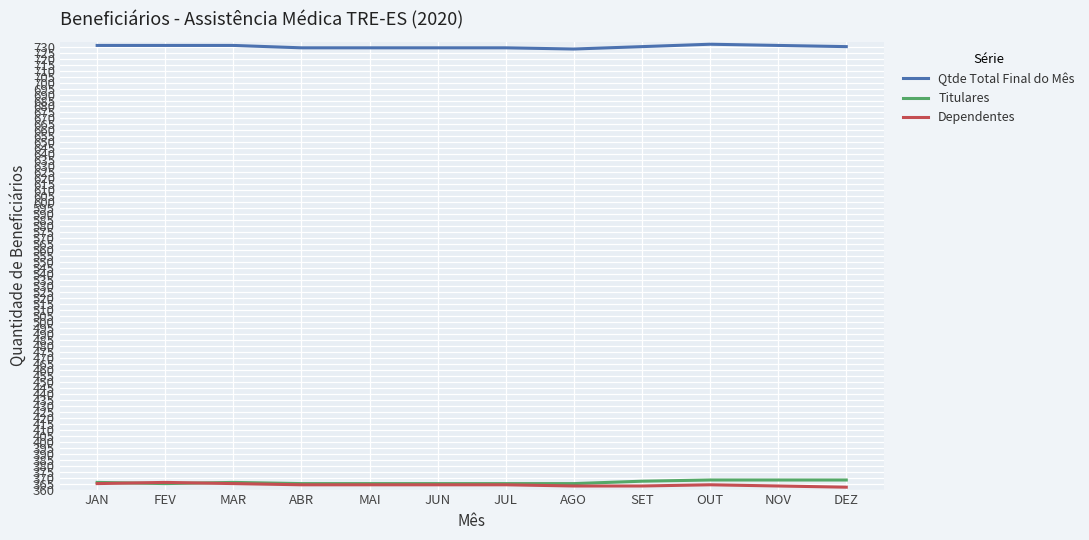

What is the spread (max minus min) of values at MAR?

366